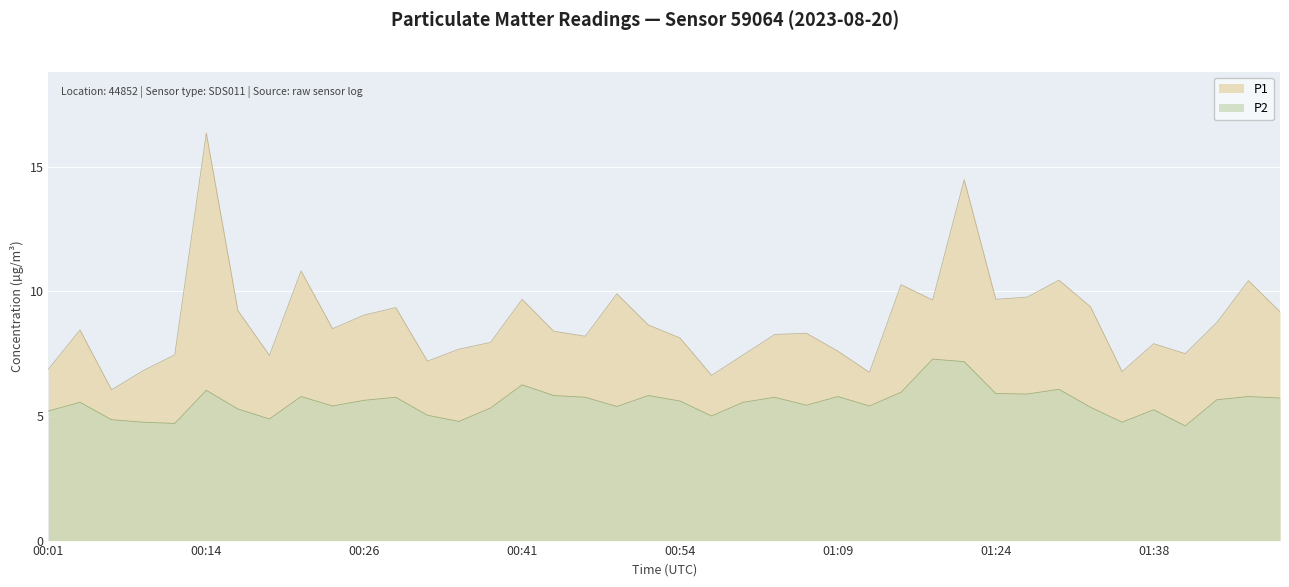

At which category is the sum across all series the highest?

00:14